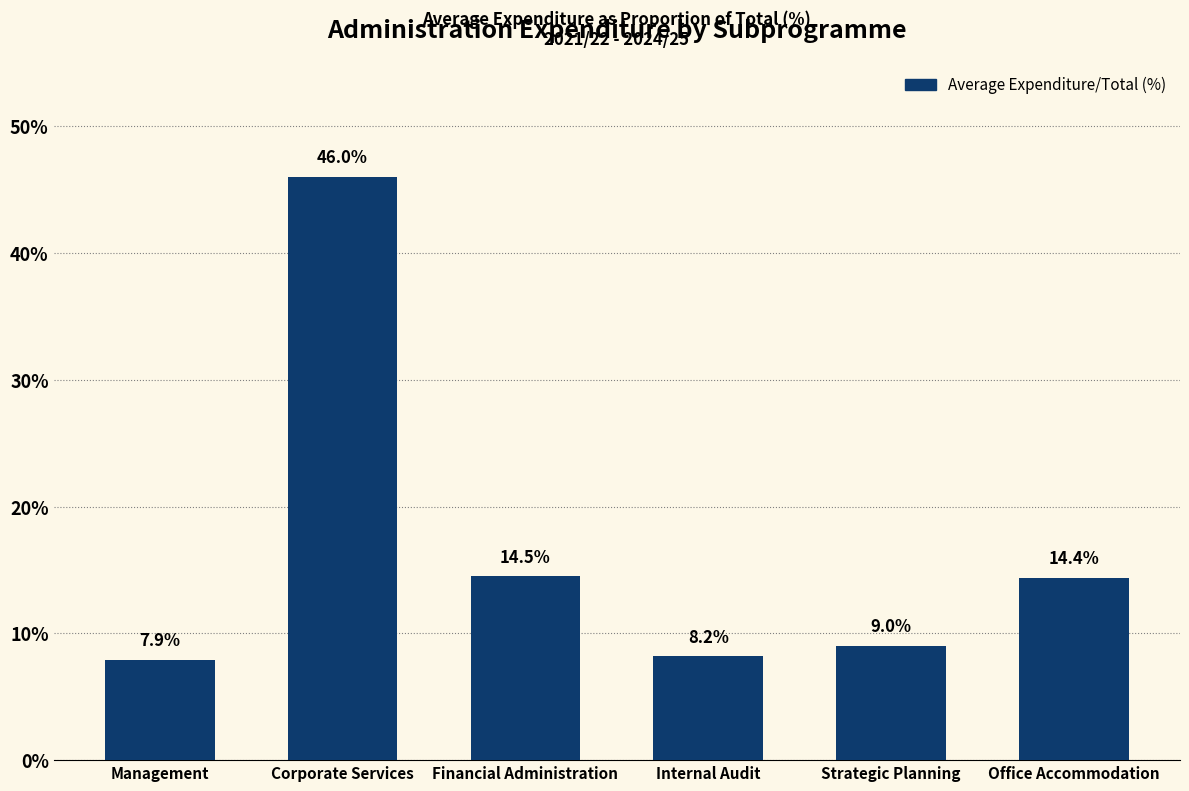

Are the bars horizontal?

No